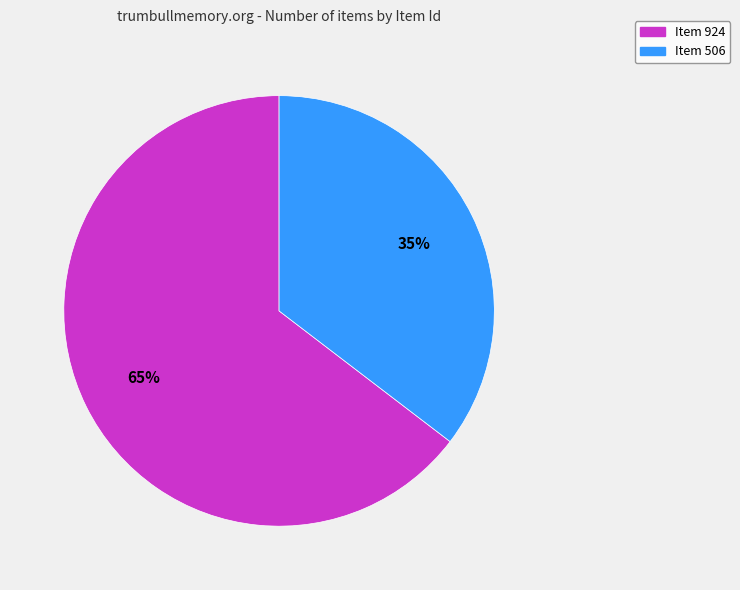

Which category has the smallest portion of the pie?

Item 506